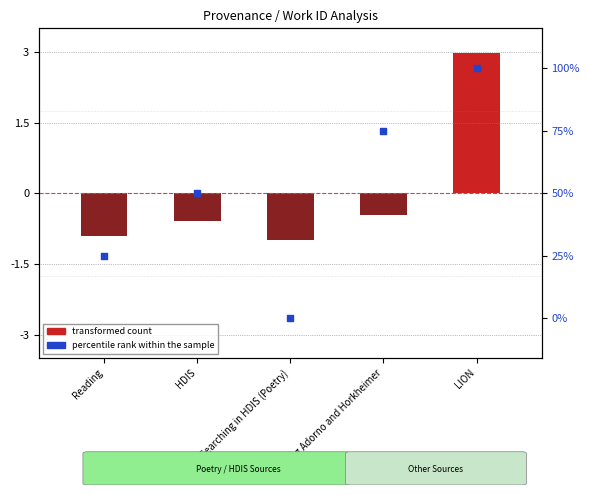

Which series reaches the minimum Y coordinate?

transformed count